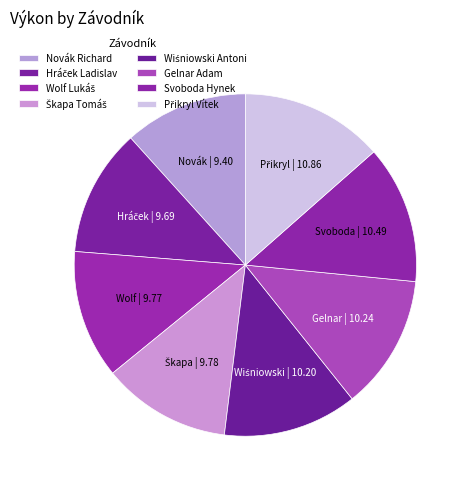

Is it true that Wolf Lukáš is 1% of the pie?

False